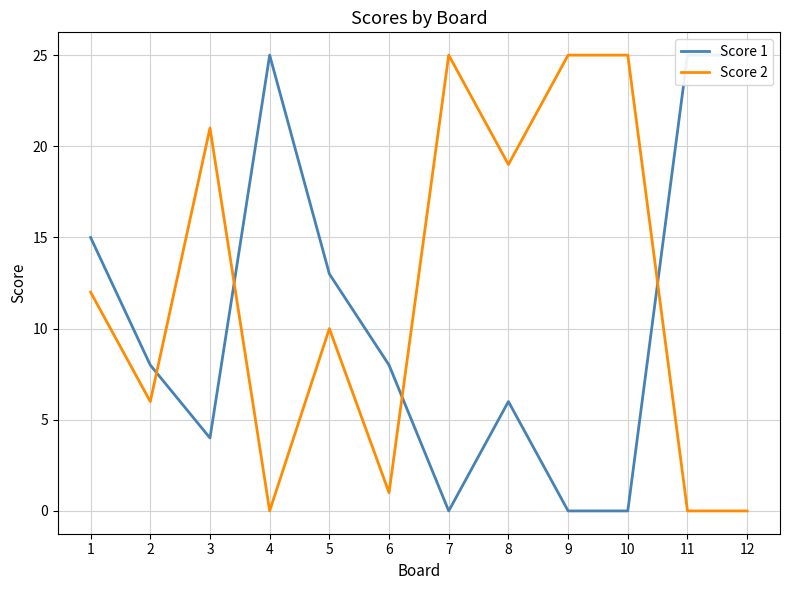

How many values in Score 2 are above zero?

9